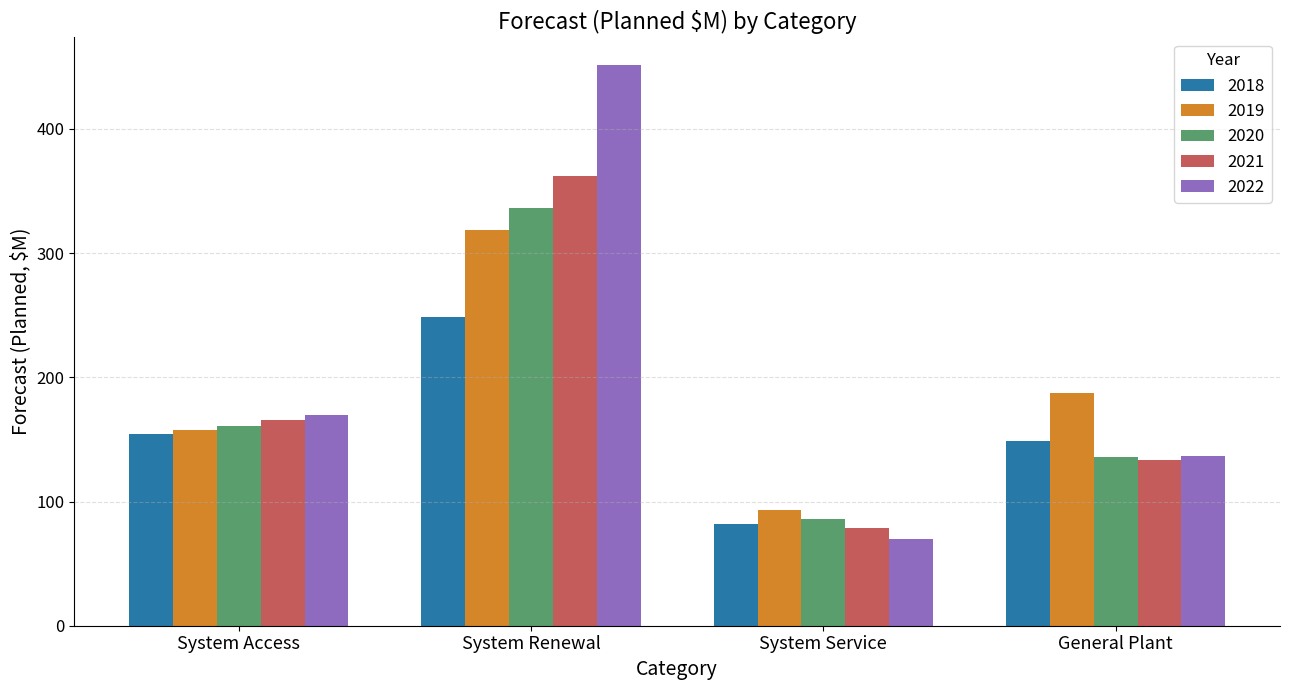

Reading left to right, transcribe all the data shown in this chart.

2018: 154.6	248.6	81.8	149.0
2019: 157.6	318.7	93.4	187.1
2020: 160.9	336.7	85.6	135.8
2021: 165.9	362.5	78.8	133.4
2022: 170.0	451.1	69.5	136.6